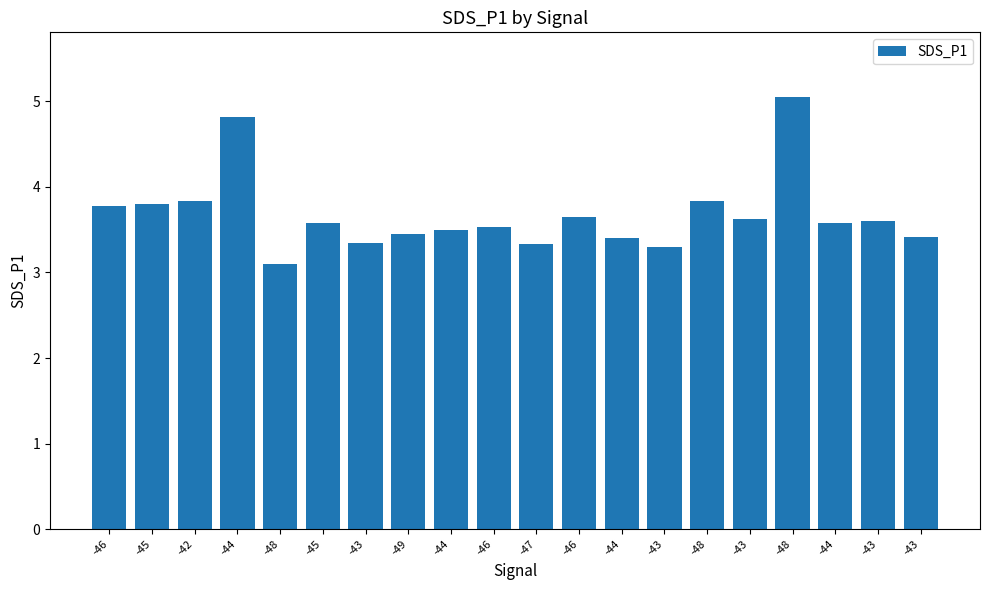

What is the label of the 17th bar from the left?

-48